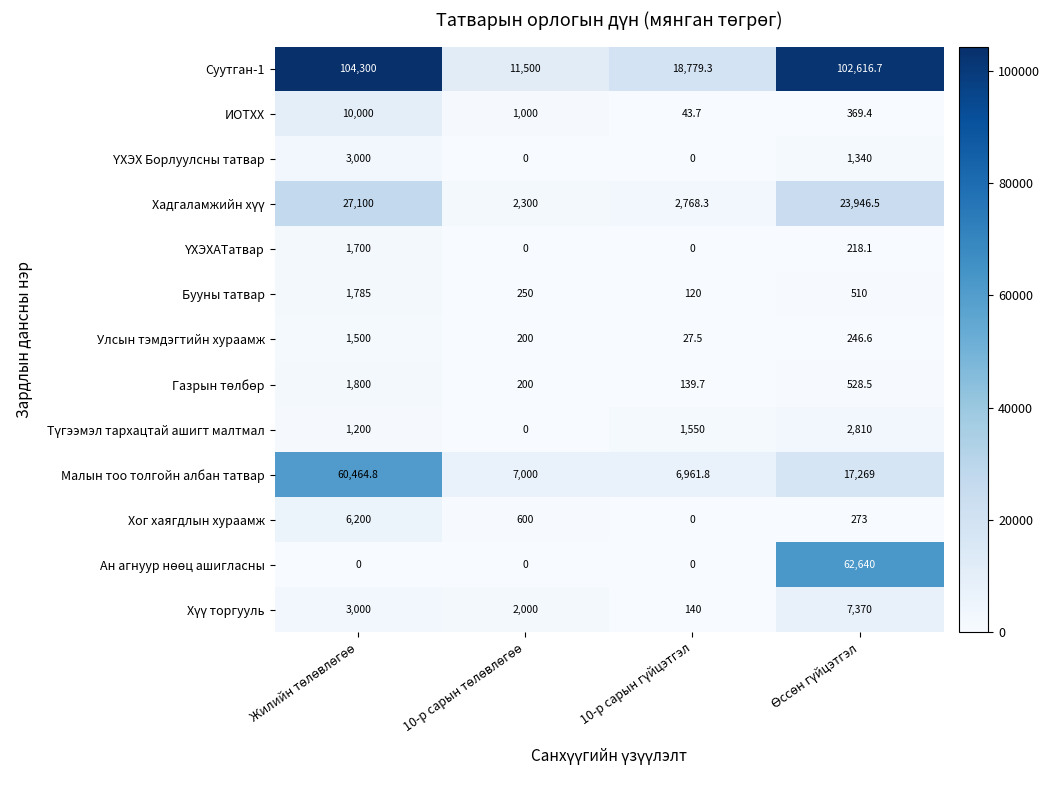

Which series has the largest range (max minus min)?

Суутган-1